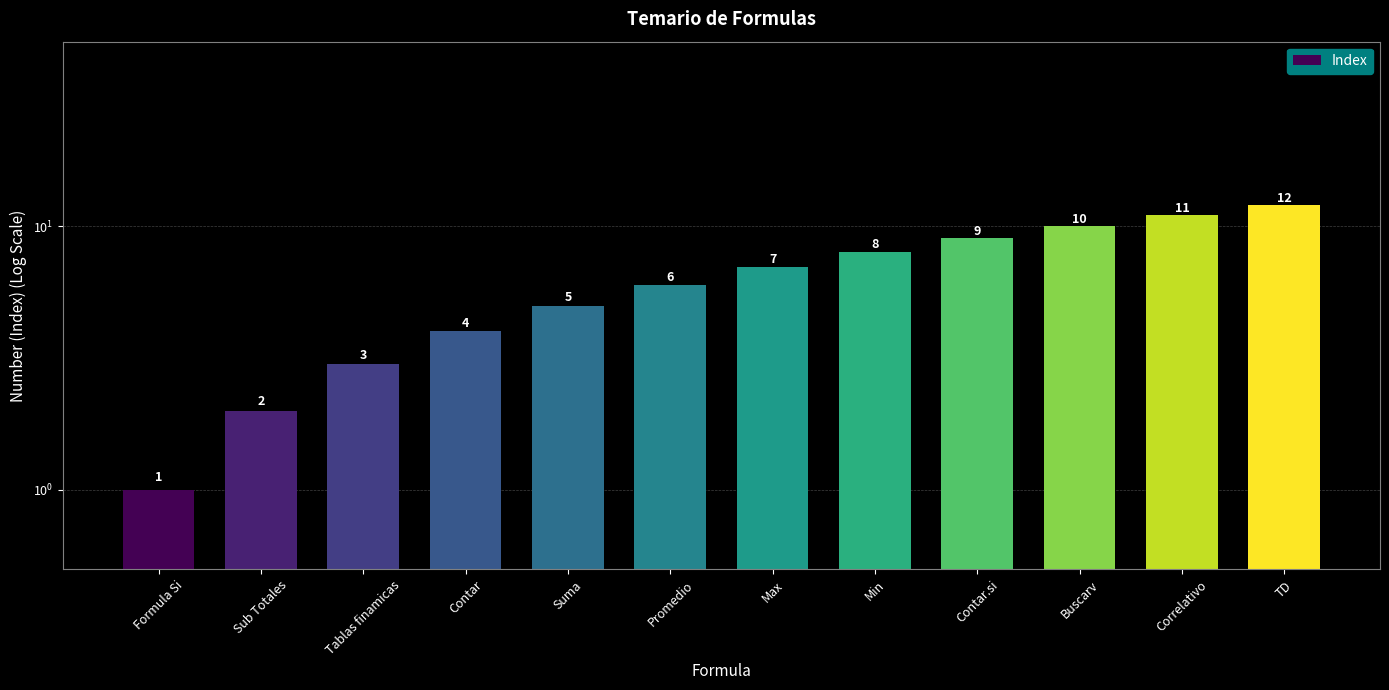

What is the difference between the values at Promedio and Correlativo?

5